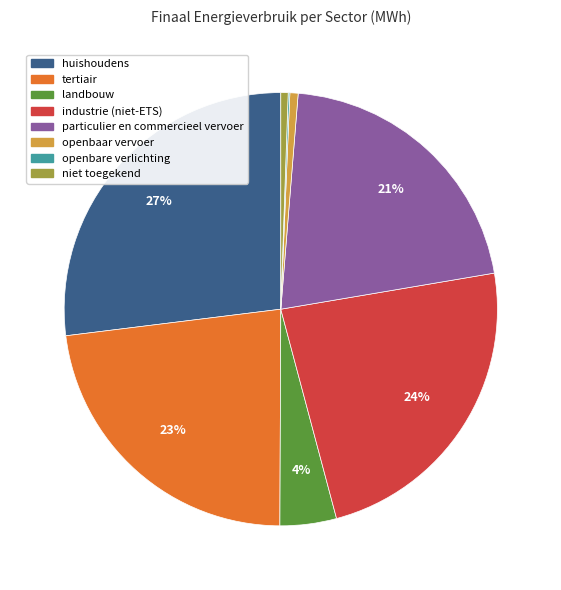

Does openbaar vervoer account for over 50% of the chart?

No